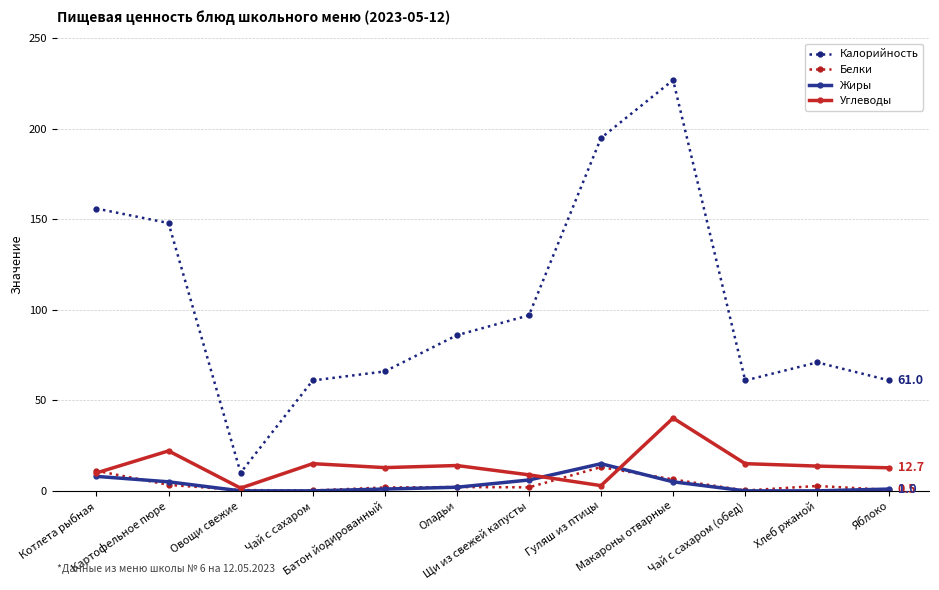

True or false: Углеводы and Калорийность cross at least once.

False